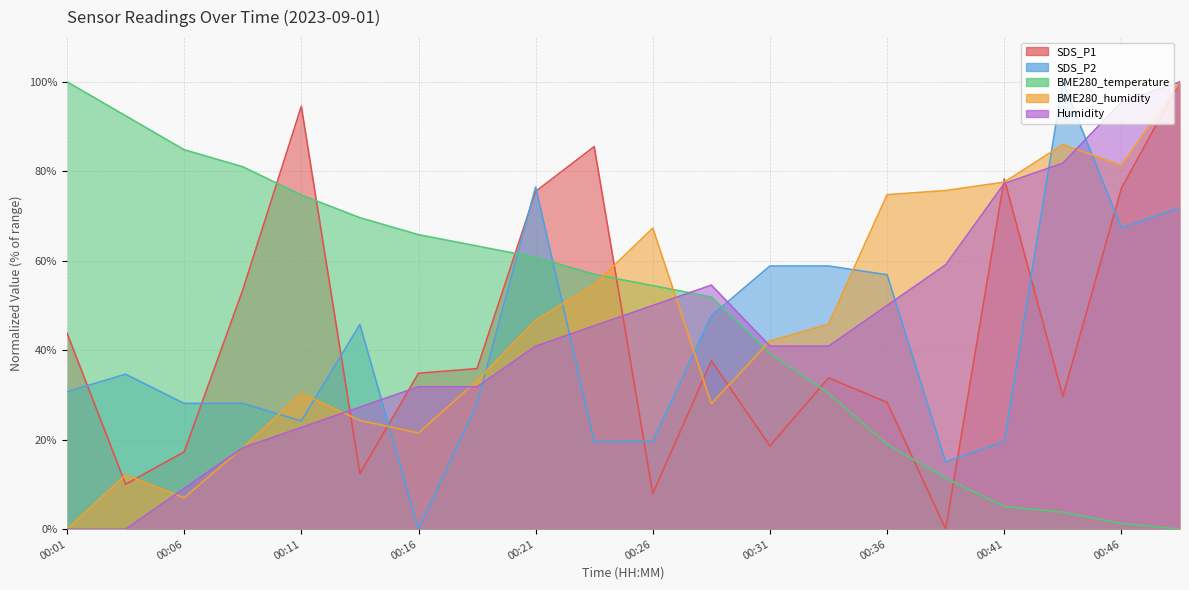

Which has a higher value, 00:33 or 00:06?

00:33